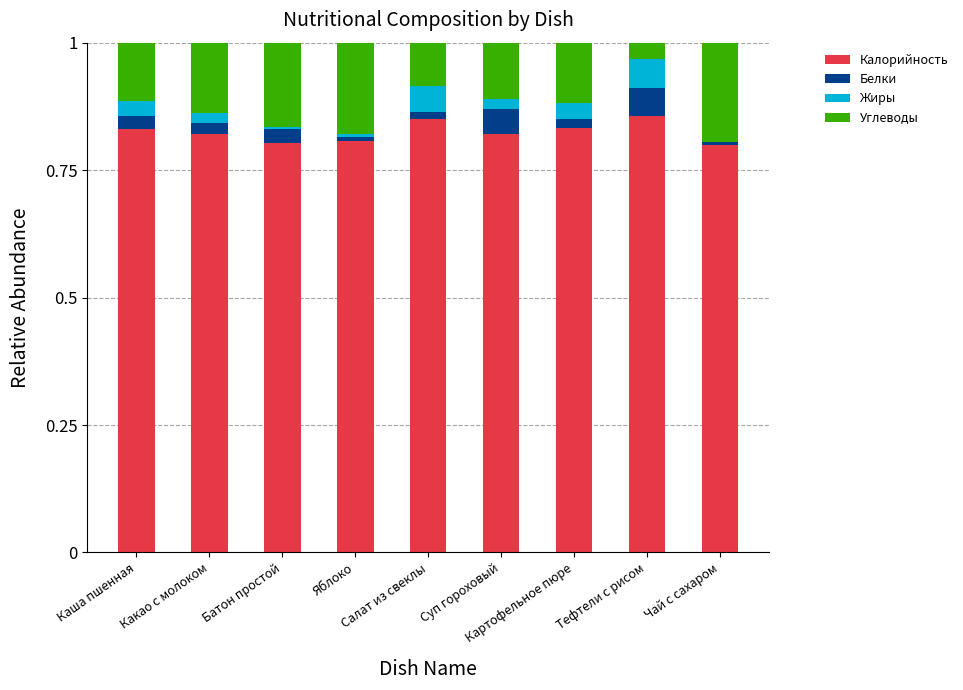

Count the number of data series in this chart.

4